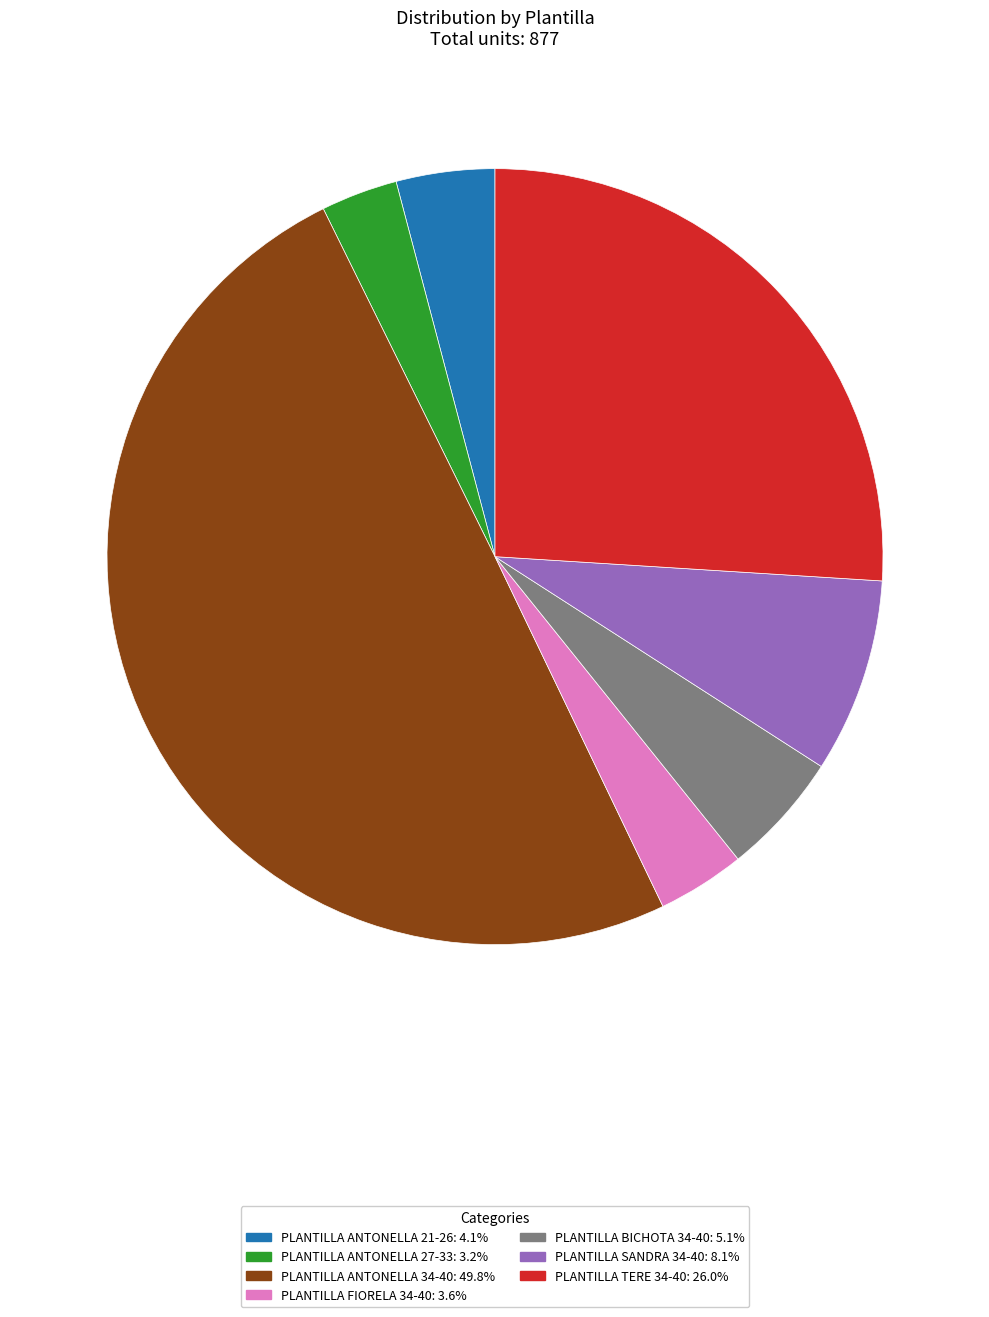

What is the ratio of the value at PLANTILLA TERE 34-40: 26.0% to the value at PLANTILLA SANDRA 34-40: 8.1%?

3.2